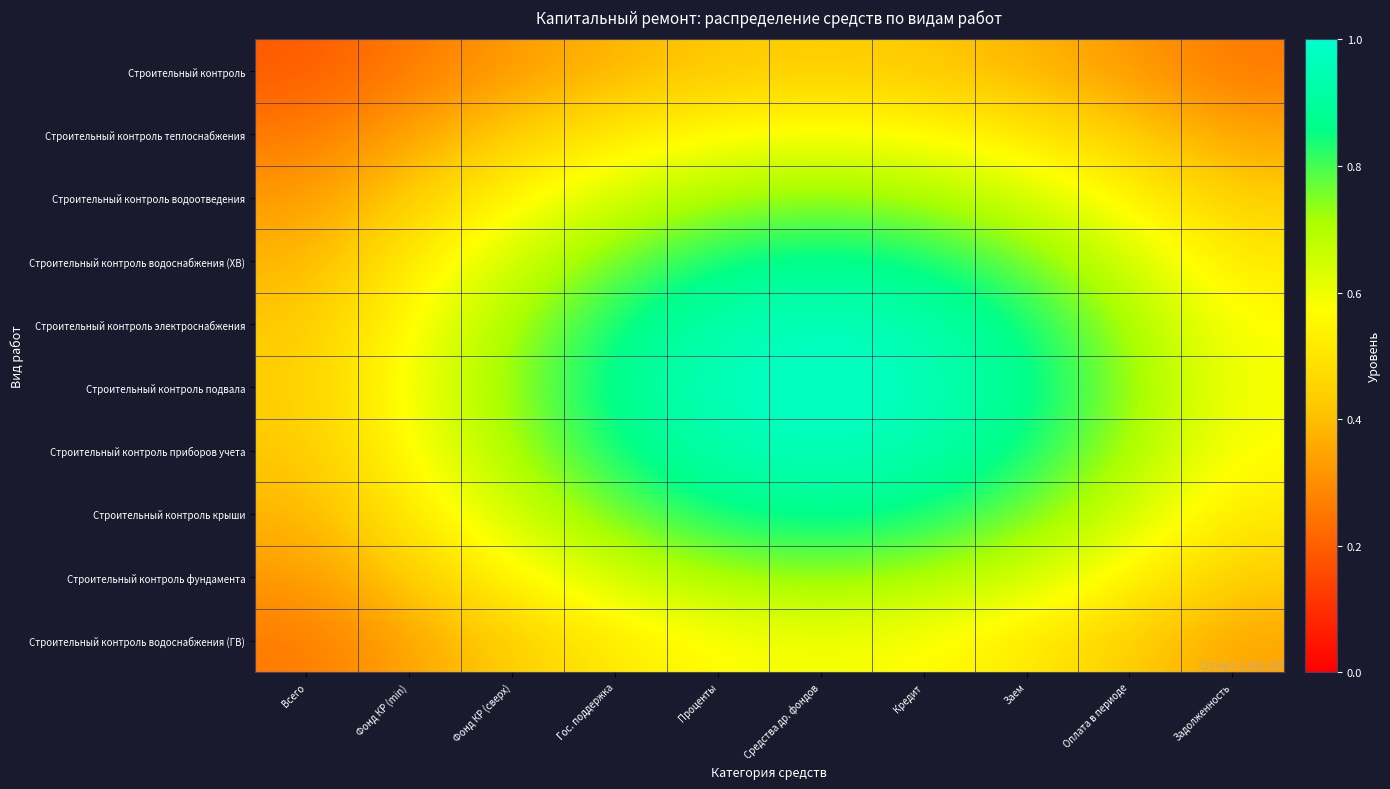

Which series has the largest total across all categories?

Строительный контроль подвала